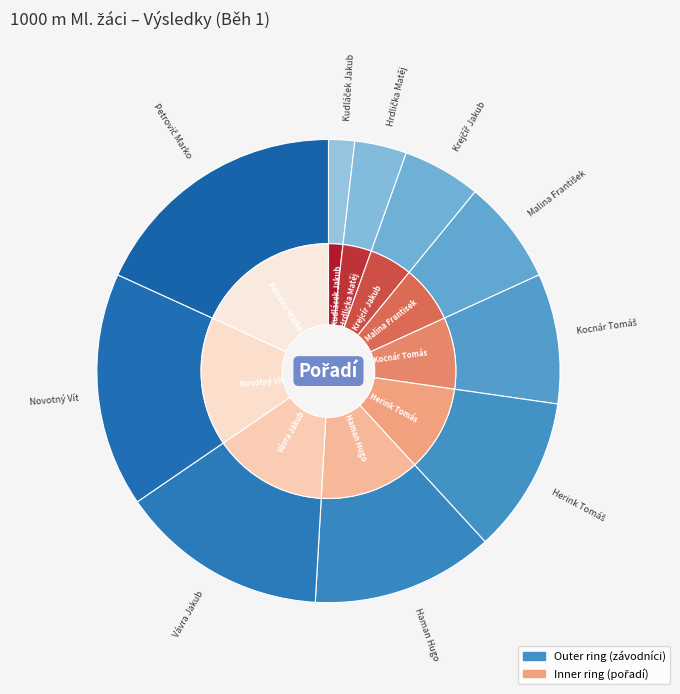

Which category has the biggest portion of the pie?

Petrovič Marko